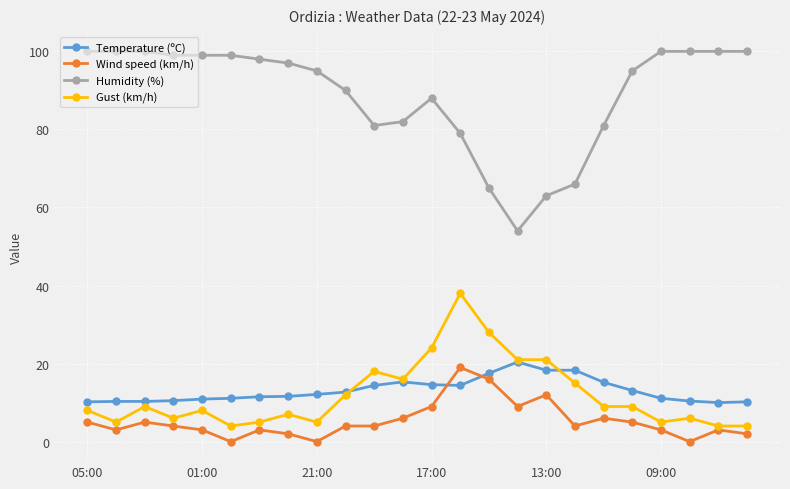

Which series has the largest total across all categories?

Humidity (%)